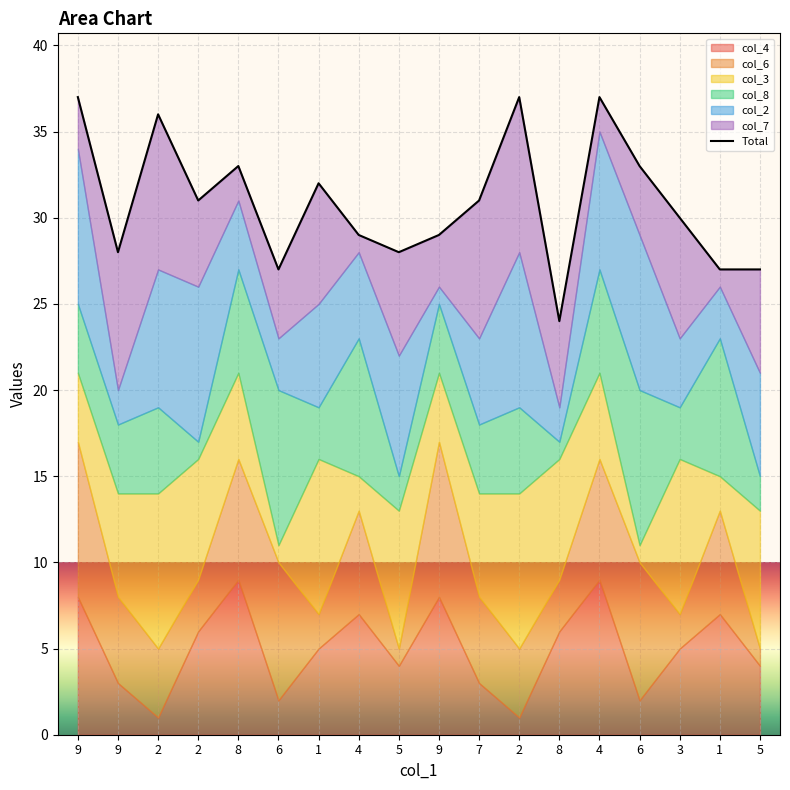

Reading left to right, transcribe all the data shown in this chart.

37	28	36	31	33	27	32	29	28	29	31	37	24	37	33	30	27	27